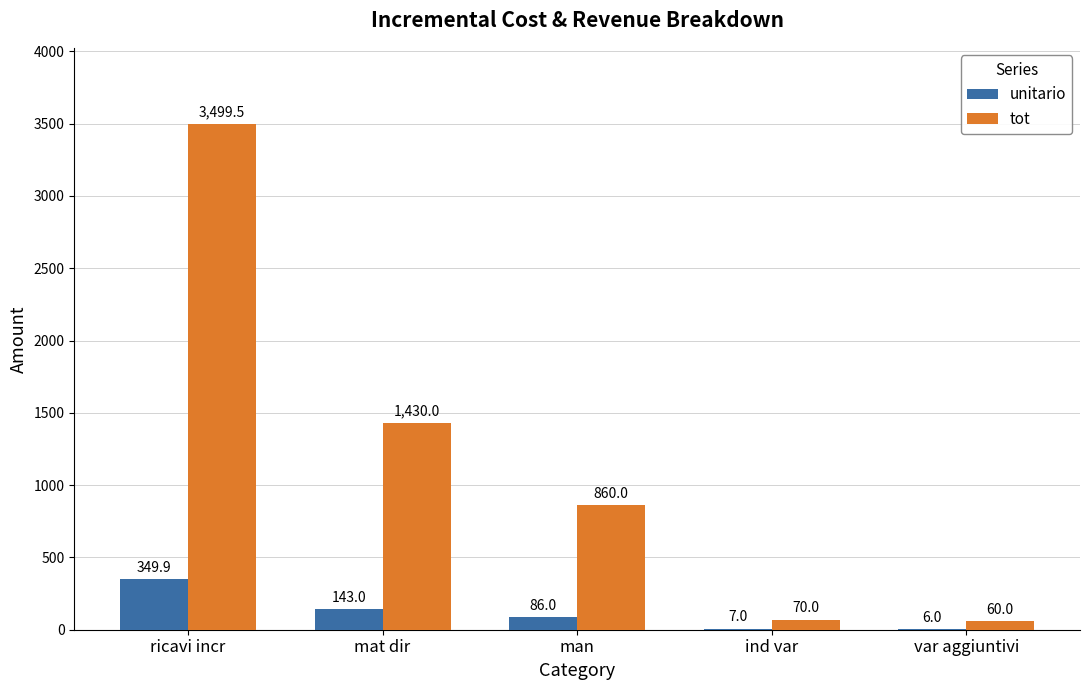

What is the approximate value of tot at man?

860.0